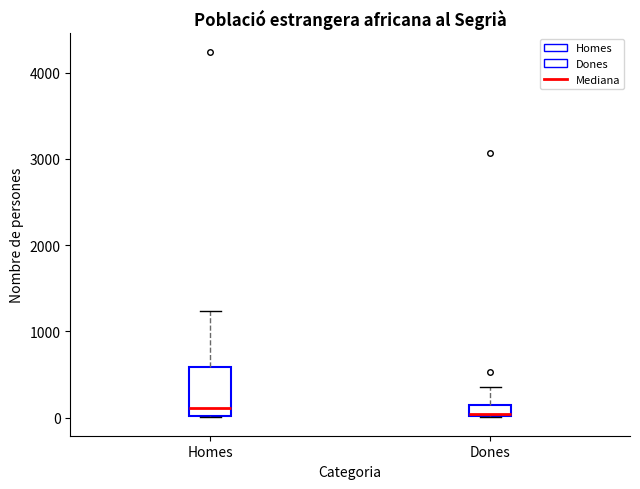

Which box is the tallest, from its lower edge to its upper edge?

Homes